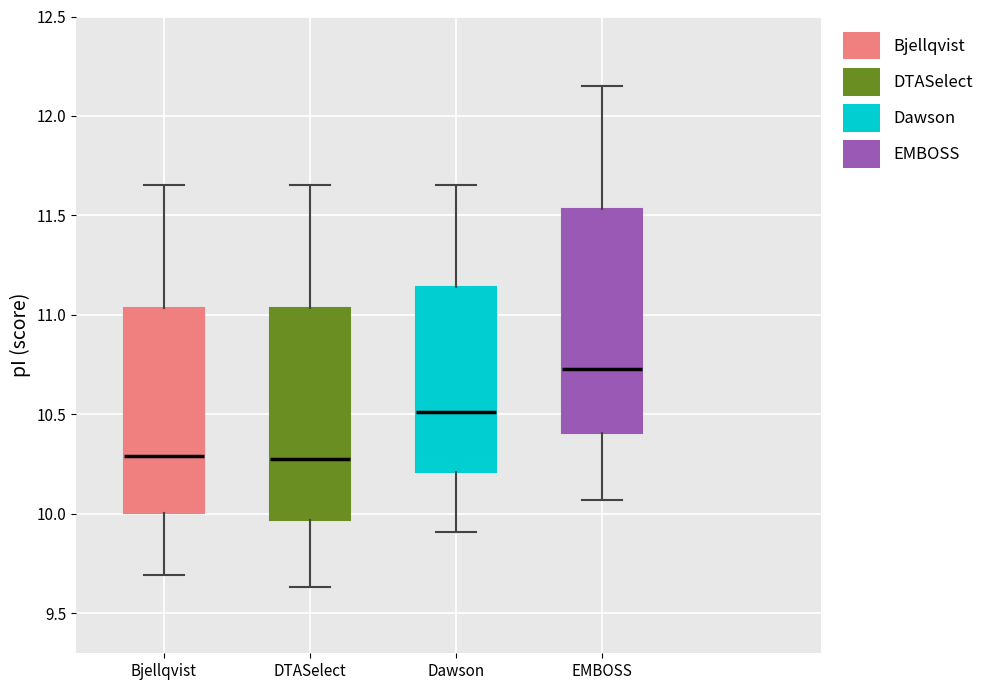

Where does the upper whisker of the box for Dawson end on the y-axis? The values are not printed on the chart, so give them approximately, as read against the axis.

11.65